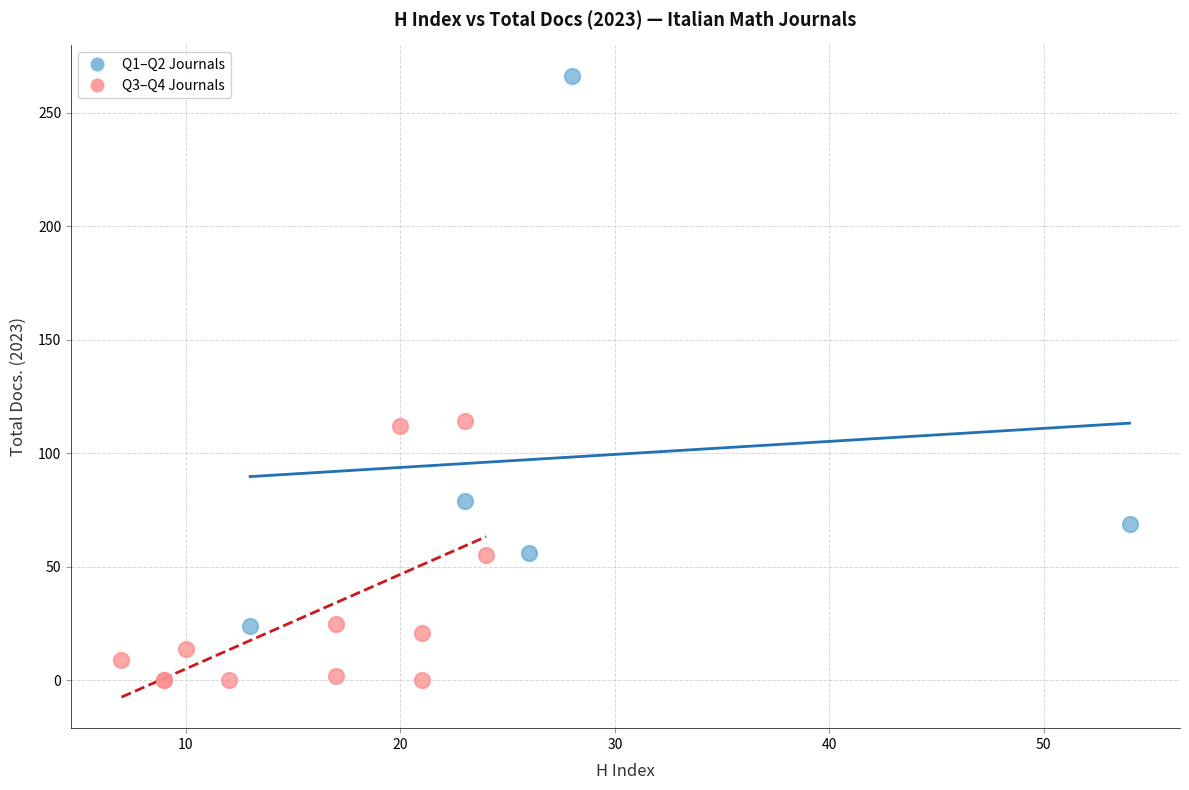

Which series has the largest Y range (max minus min)?

Q1–Q2 Journals